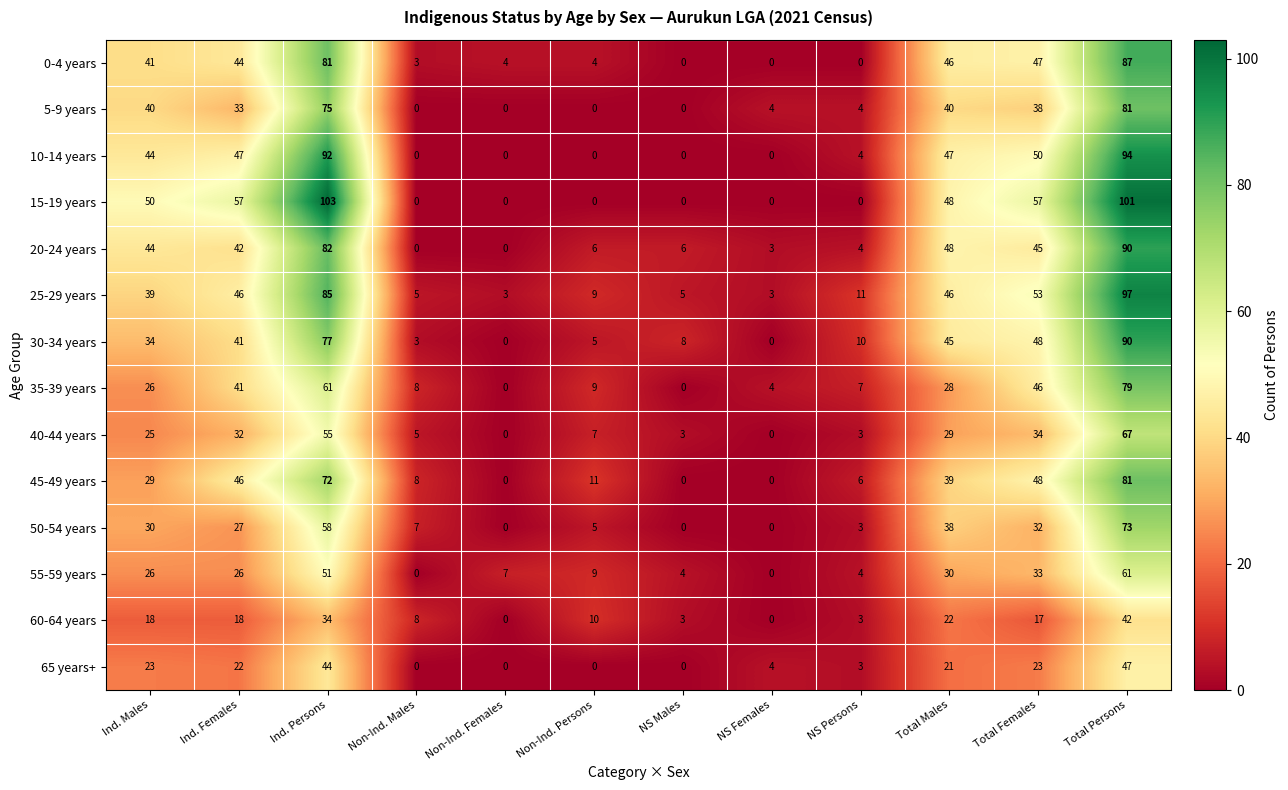

Is it true that 0-4 years equals 81 at Ind. Persons?

True